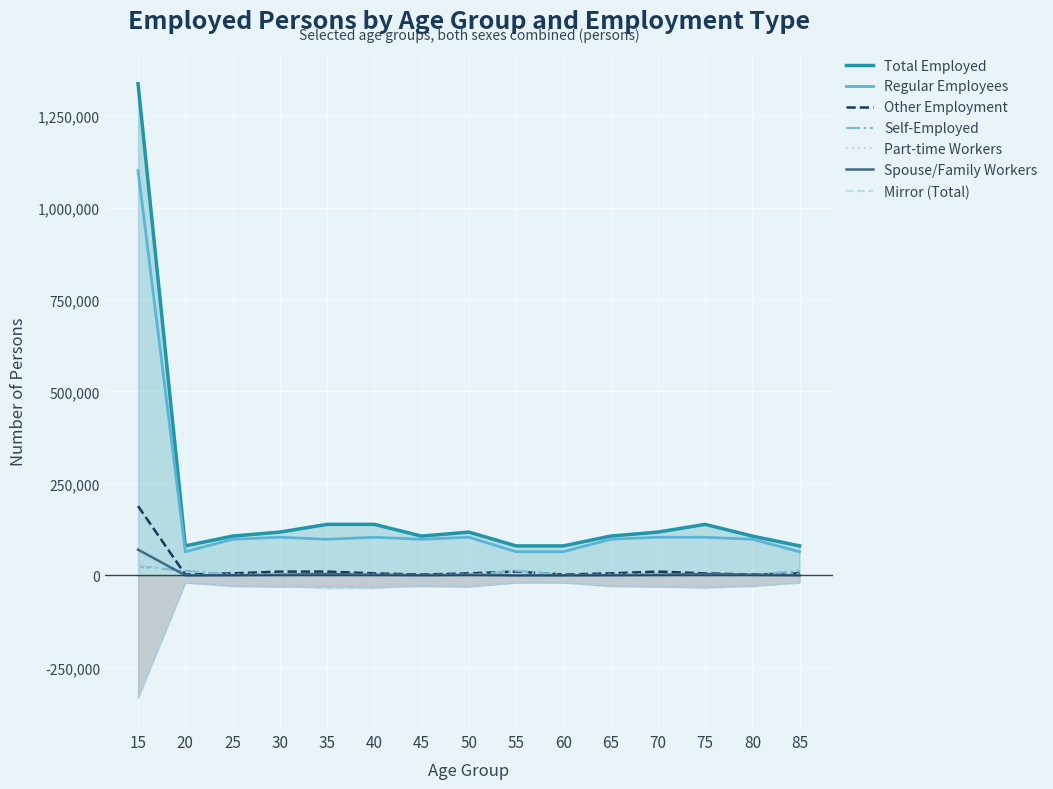

Reading left to right, extract all data points from this chart.

Total Employed: 15=1336568	20=80201	25=106839	30=117691	35=138682	40=138682	45=106839	50=117691	55=80201	60=80201	65=106839	70=117691	75=138682	80=106839	85=80201
Regular Employees: 15=1100392	20=64330	25=98103	30=103656	35=98103	40=103656	45=98103	50=103656	55=64330	60=64330	65=98103	70=103656	75=103656	80=98103	85=64330
Other Employment: 15=188367	20=2301	25=5470	30=10345	35=10345	40=5470	45=2301	50=5470	55=10345	60=2301	65=5470	70=10345	75=5470	80=2301	85=5470
Self-Employed: 15=24036	20=12769	25=935	30=343	35=935	40=343	45=935	50=343	55=12769	60=943	65=935	70=343	75=935	80=343	85=12769
Part-time Workers: 15=23773	20=801	25=2331	30=3347	35=3347	40=2331	45=801	50=2331	55=3347	60=801	65=2331	70=3347	75=2331	80=801	85=3347
Spouse/Family Workers: 15=69868	20=167	25=644	30=1804	35=3860	40=1804	45=644	50=1804	55=167	60=167	65=644	70=1804	75=3860	80=1804	85=167